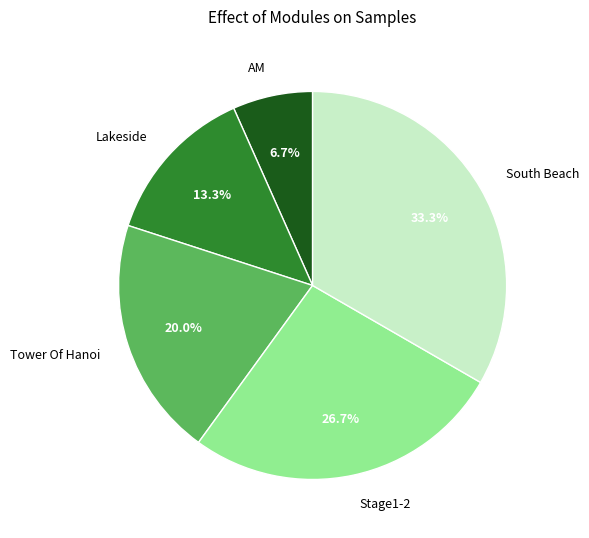

Which slice is the smallest?

AM